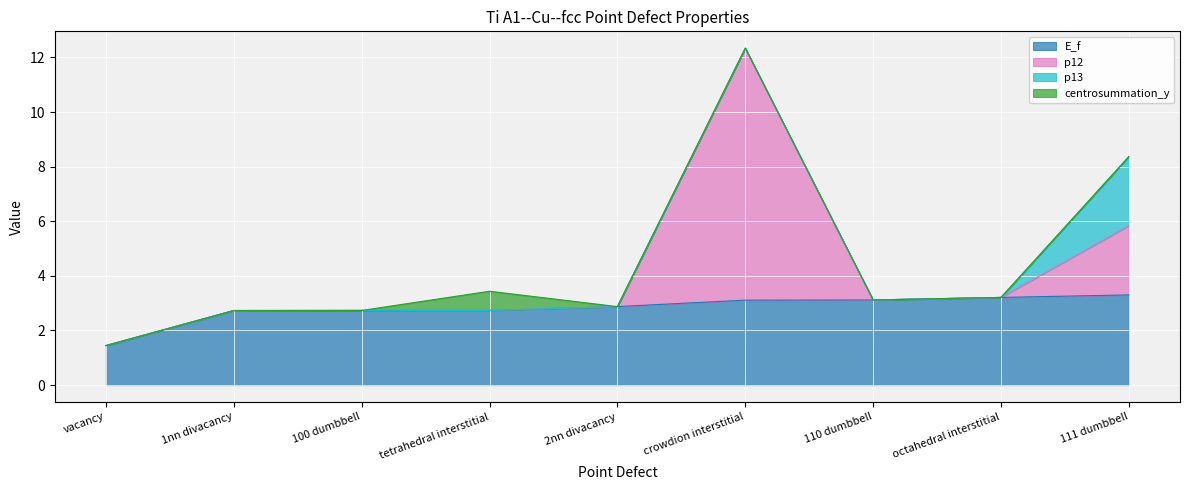

Which category has the lowest value in the E_f series?

vacancy